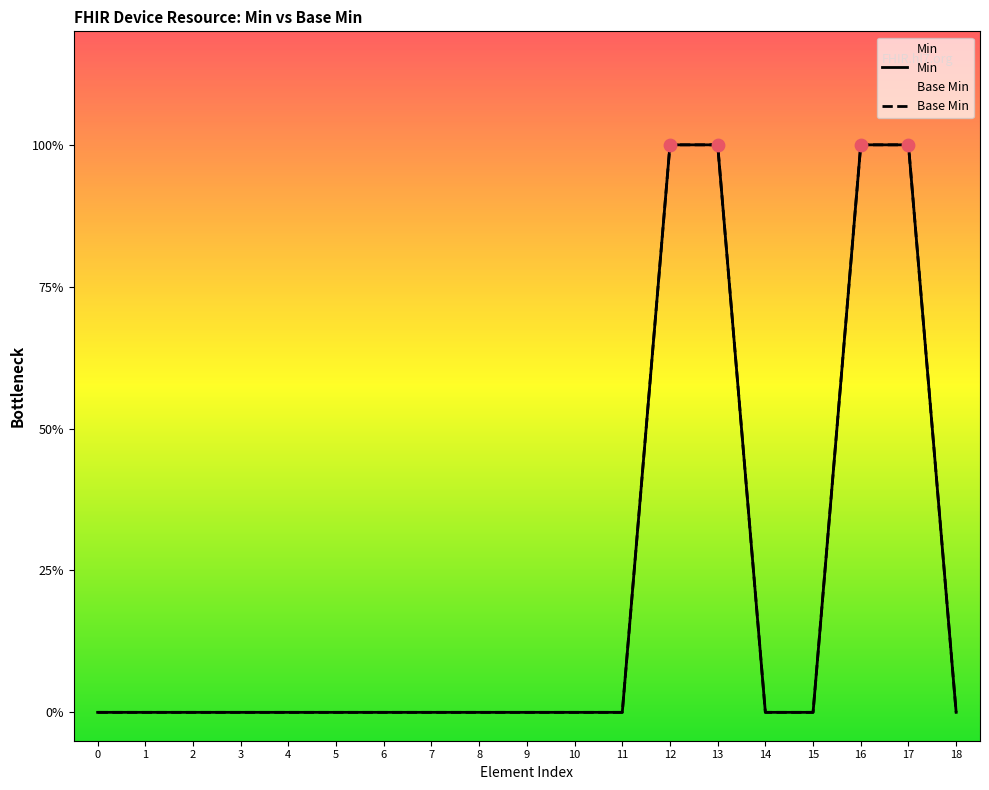

At how many categories does at least one series exceed 0?

4